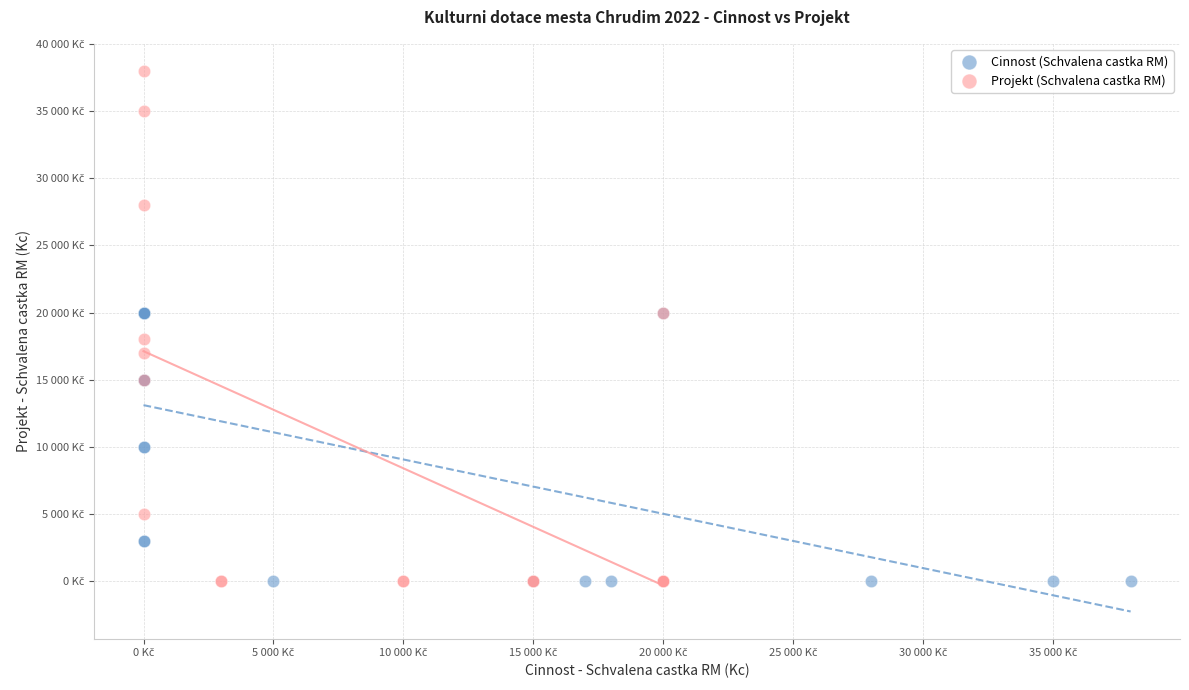

What are all the series names shown in the legend?

Cinnost (Schvalena castka RM), Projekt (Schvalena castka RM)